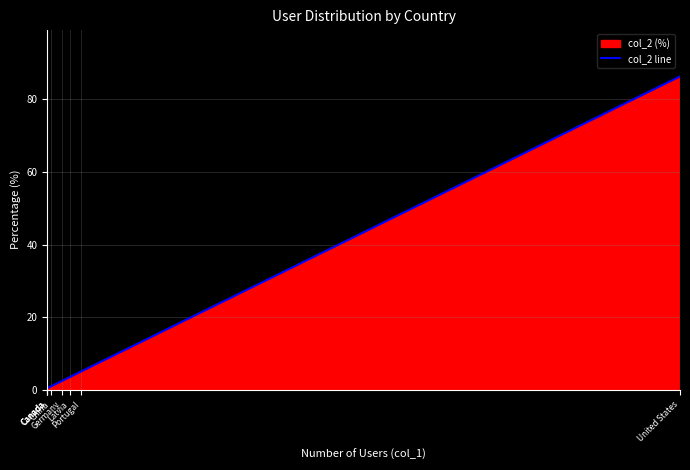

Which has a higher value, Germany or Canada?

Germany